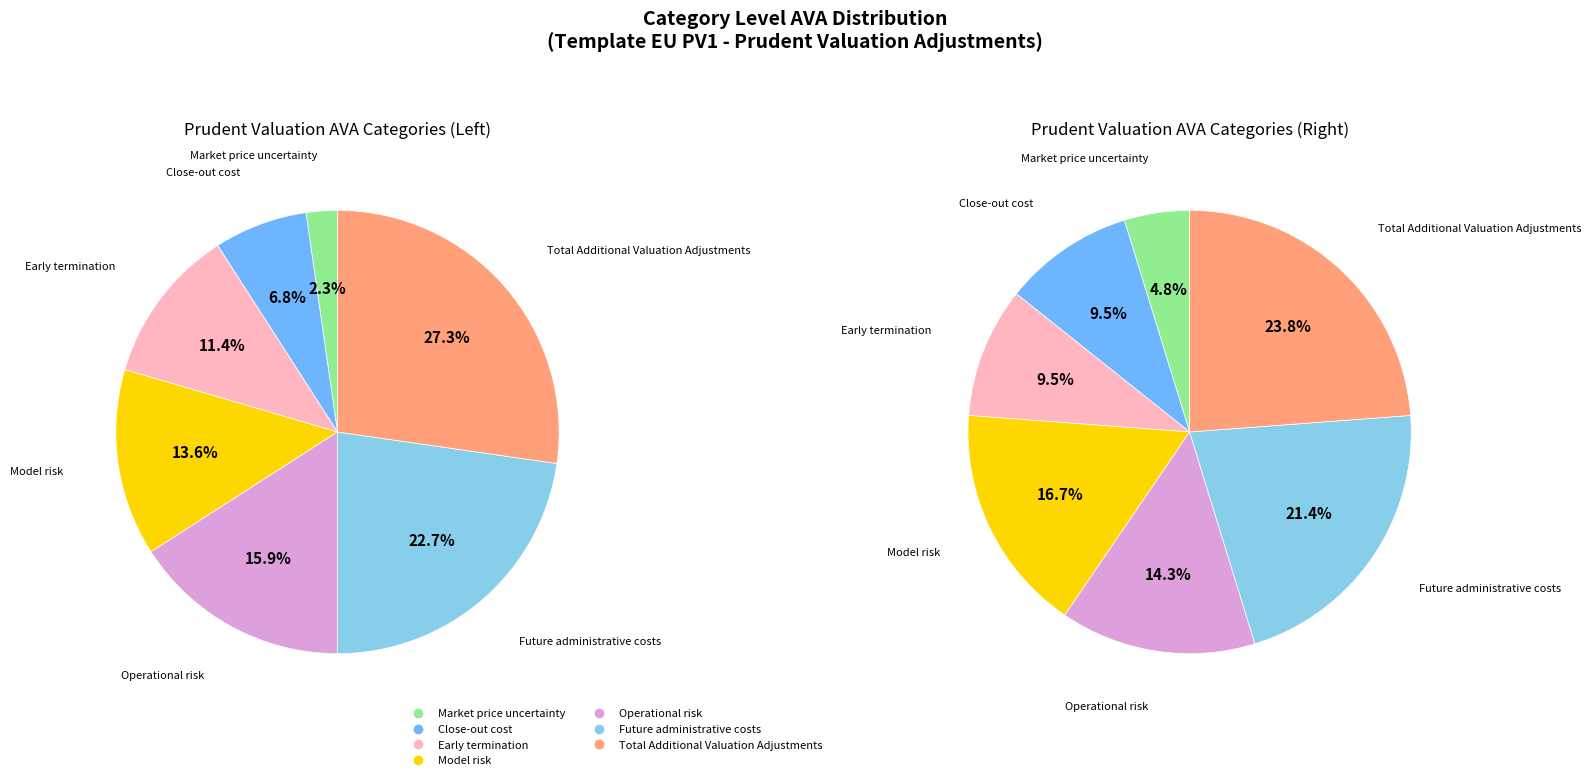

Does Early termination account for over 50% of the chart?

No